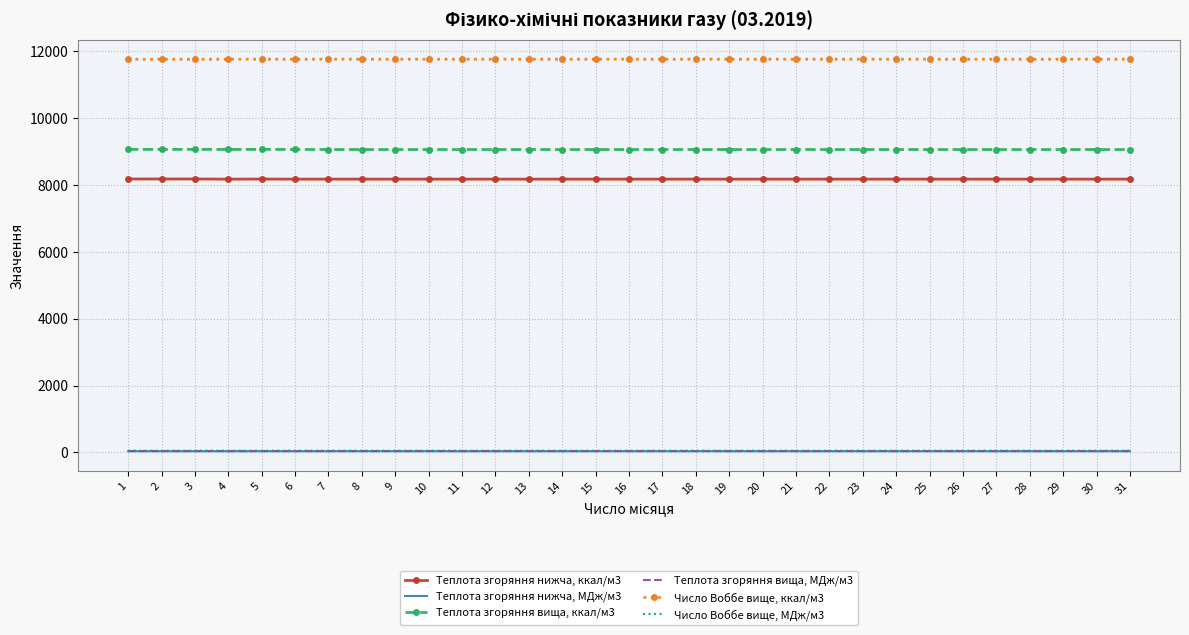

True or false: Число Воббе вище, ккал/м3 and Теплота згоряння вища, МДж/м3 intersect in this chart.

False